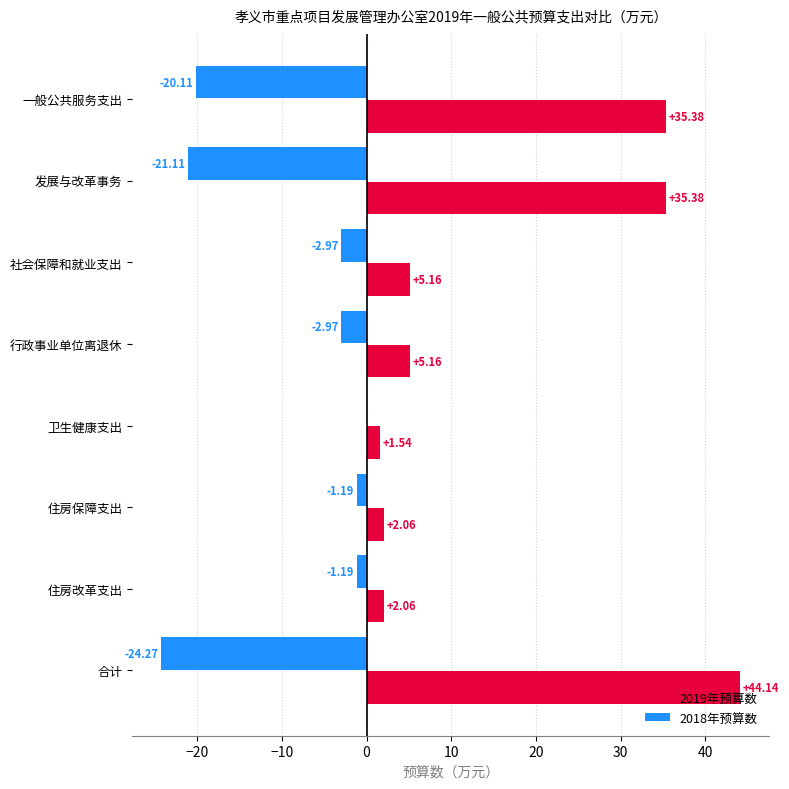

At which label is 2018年预算数 closest to -12?

一般公共服务支出